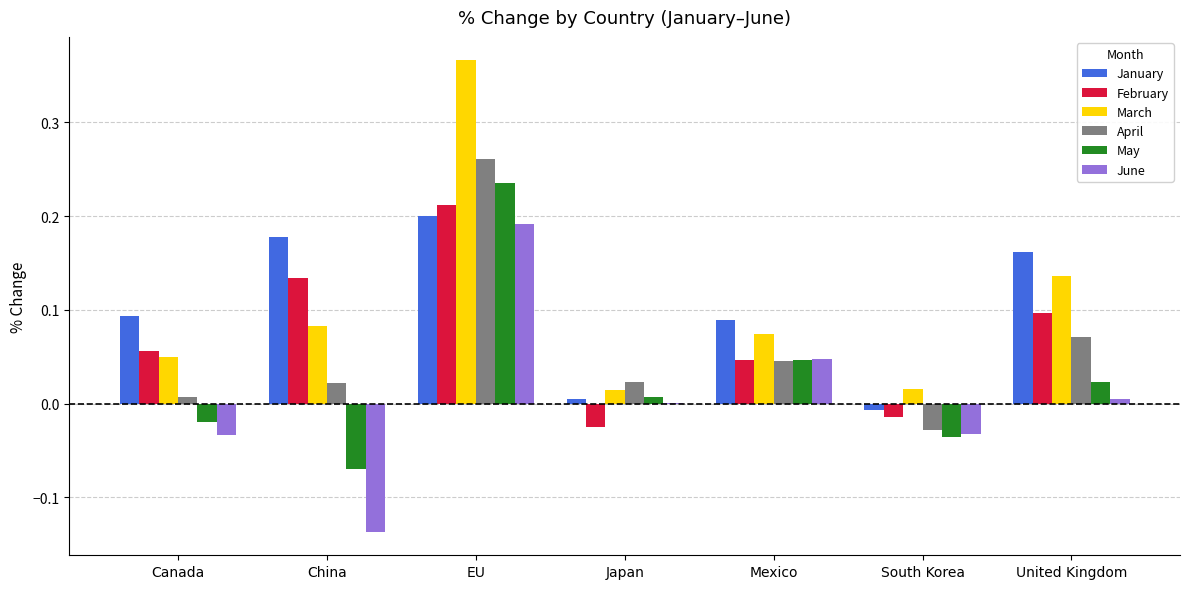

Does the chart contain stacked bars?

No